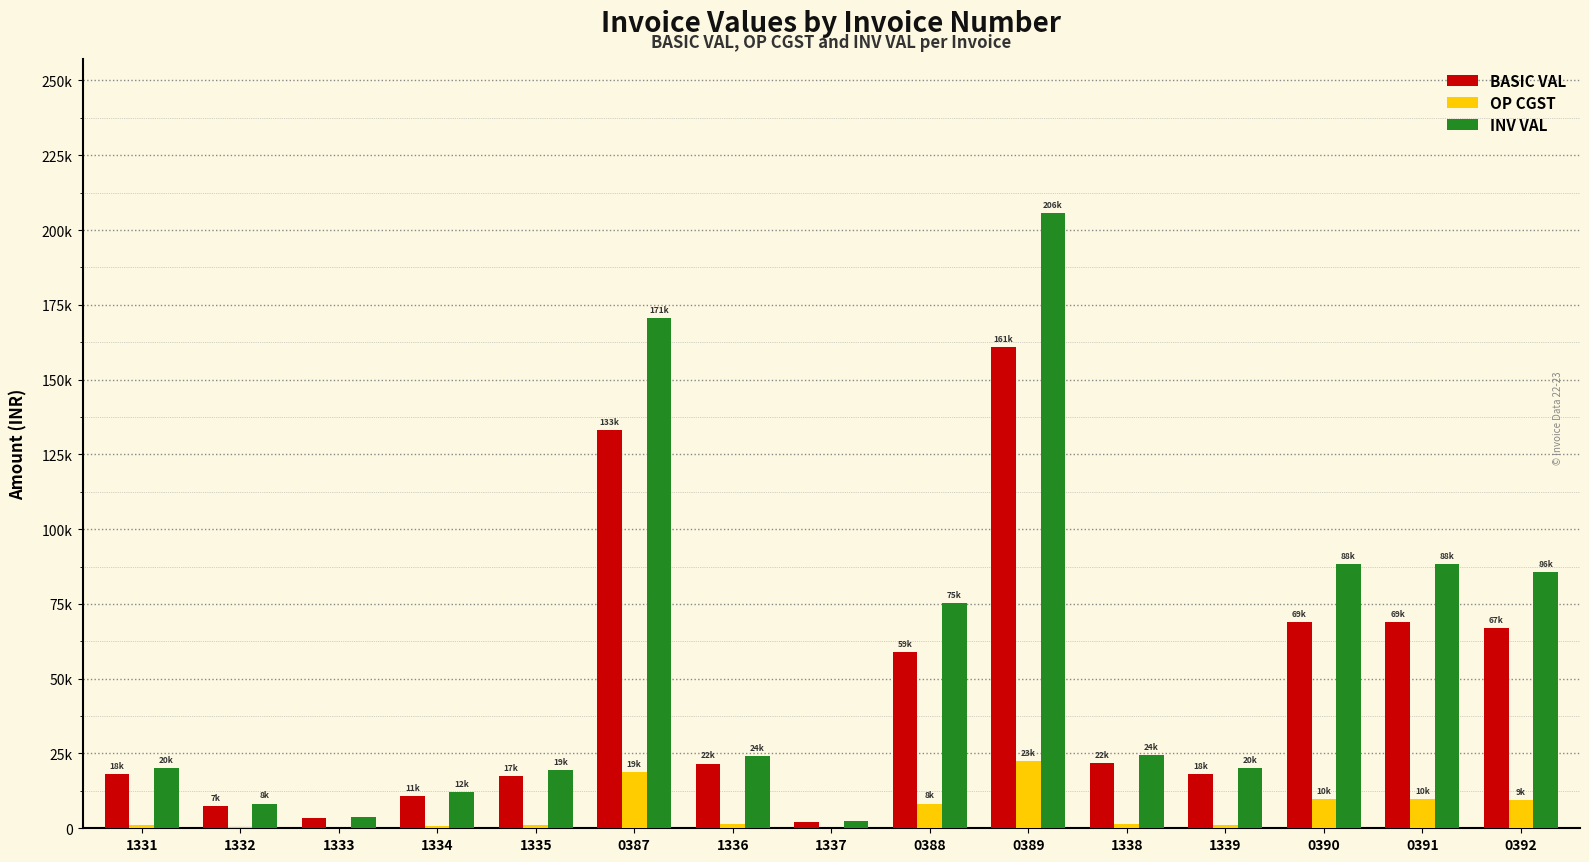

List the series in order of their overall mean, highest first.

INV VAL, BASIC VAL, OP CGST